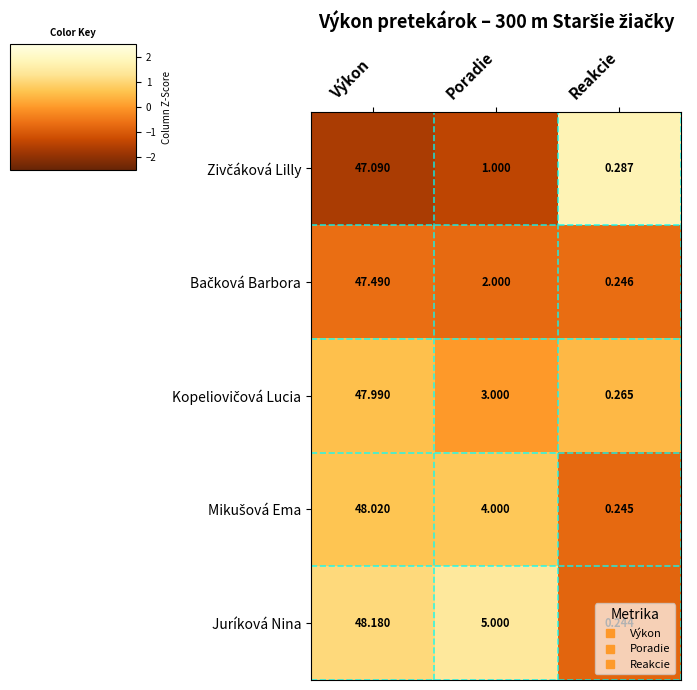

Which series has the largest total across all categories?

Juríková Nina